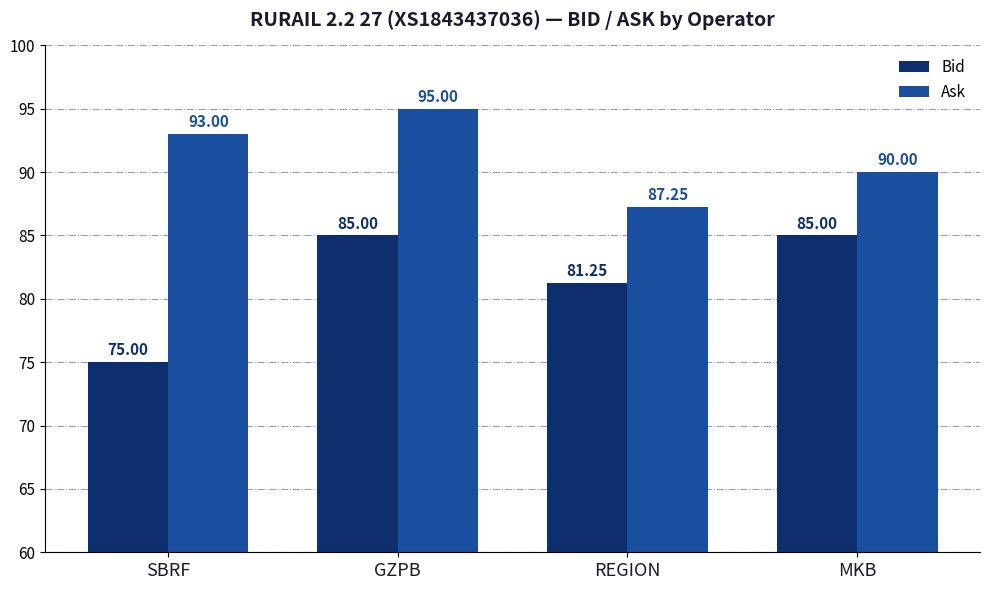

Count the number of categories in the chart.

4